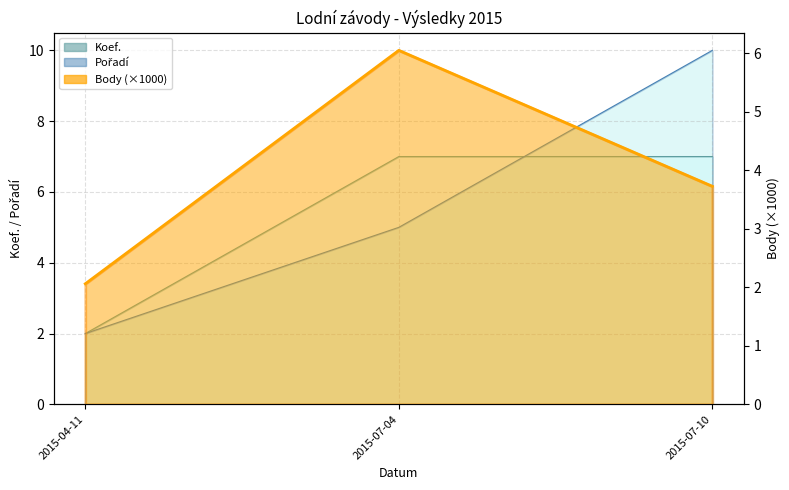

What are all the series names shown in the legend?

Koef., Pořadí, Body